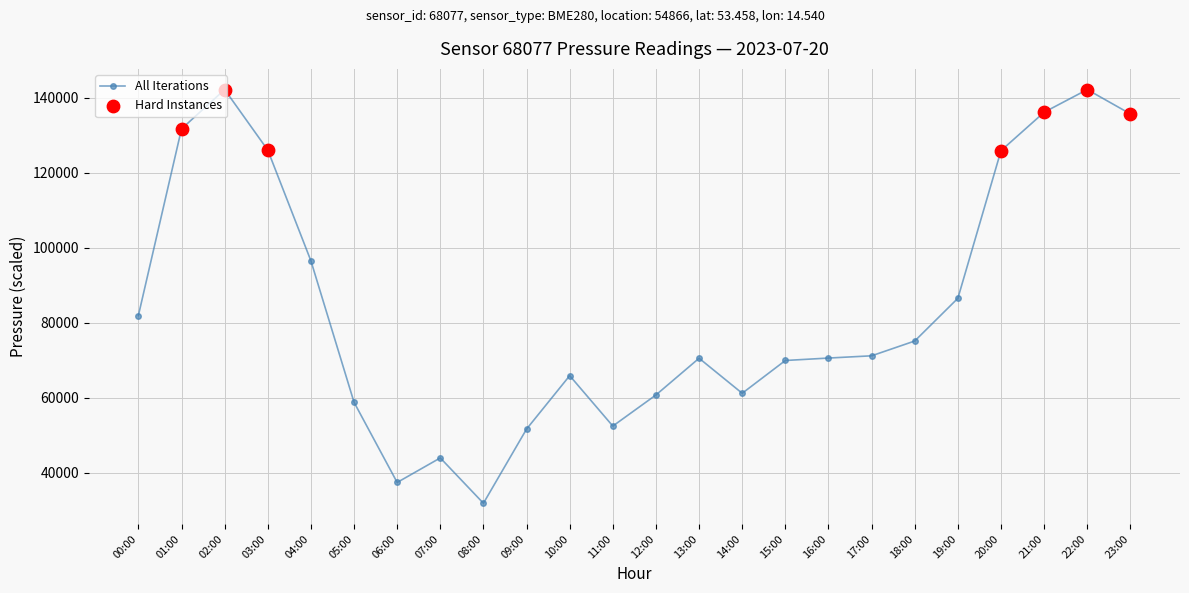

Between 10:00 and 11:00, which is larger?

10:00